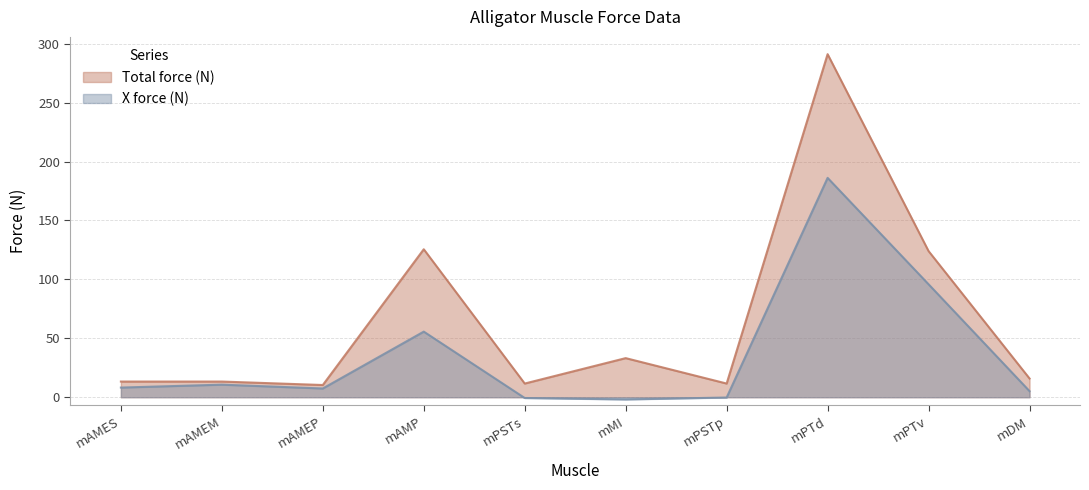

Rank the series by their average value, from lowest to highest.

X force (N), Total force (N)